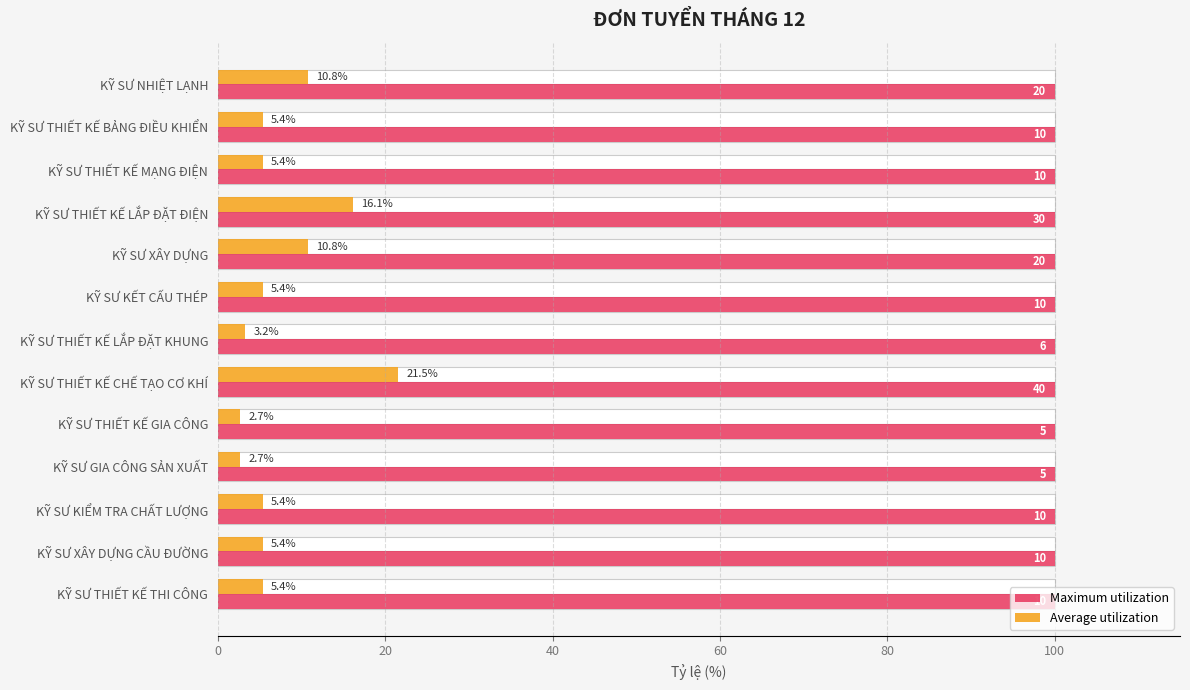

What is the spread (max minus min) of values at 40?

5.0